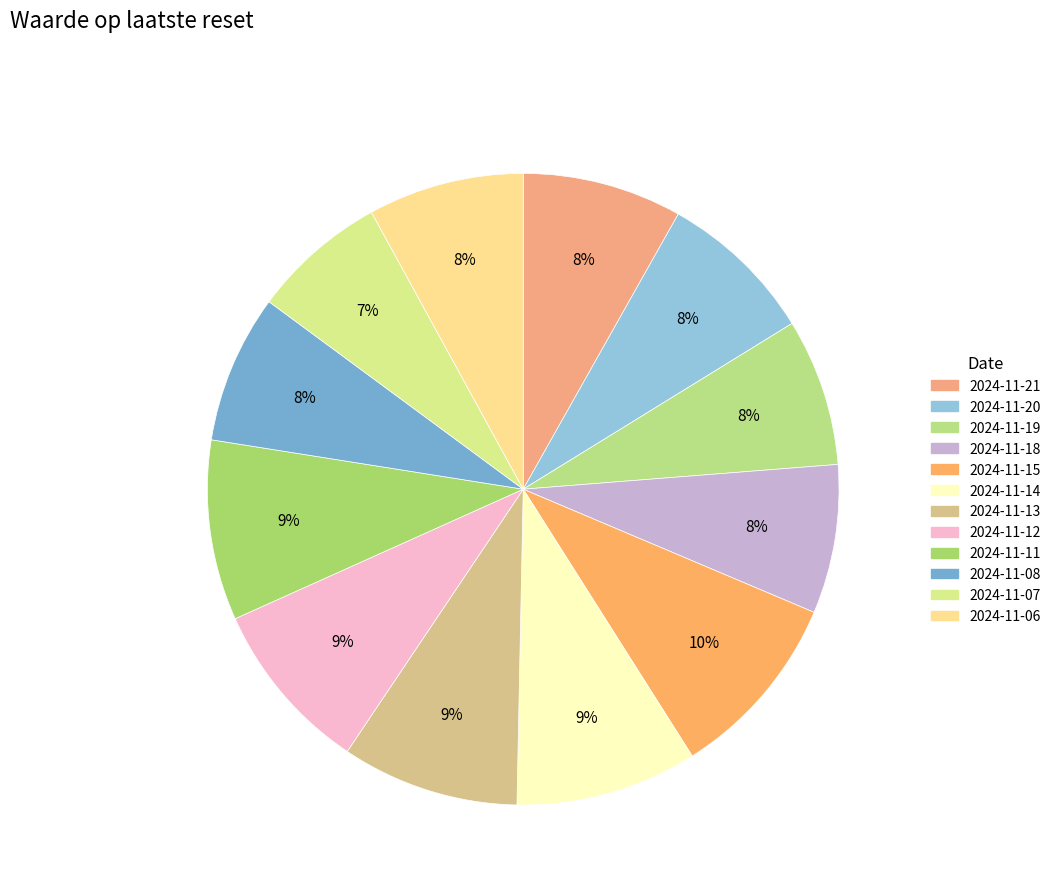

Is 2024-11-14 the majority of the pie?

No